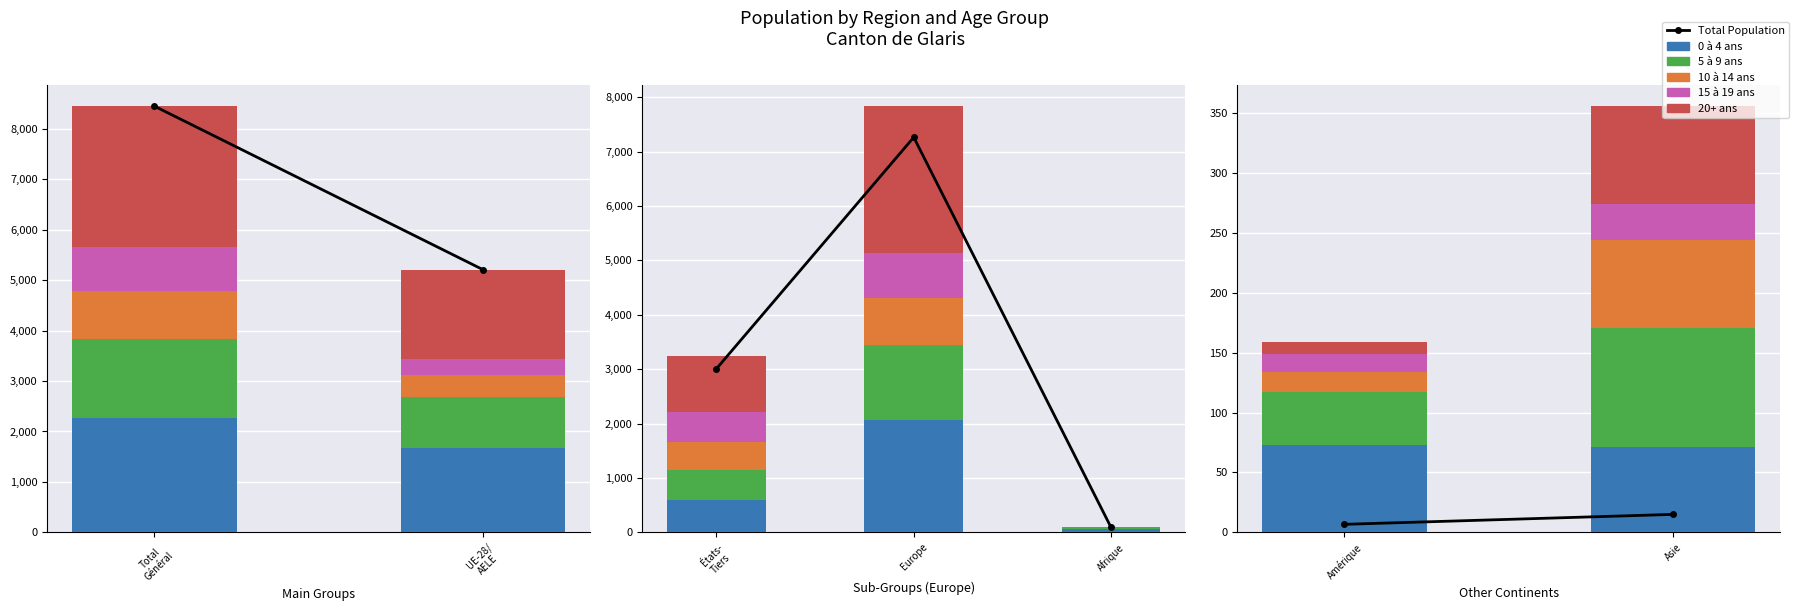

What are all the series names shown in the legend?

Total Population, 0 à 4 ans, 5 à 9 ans, 10 à 14 ans, 15 à 19 ans, 20+ ans